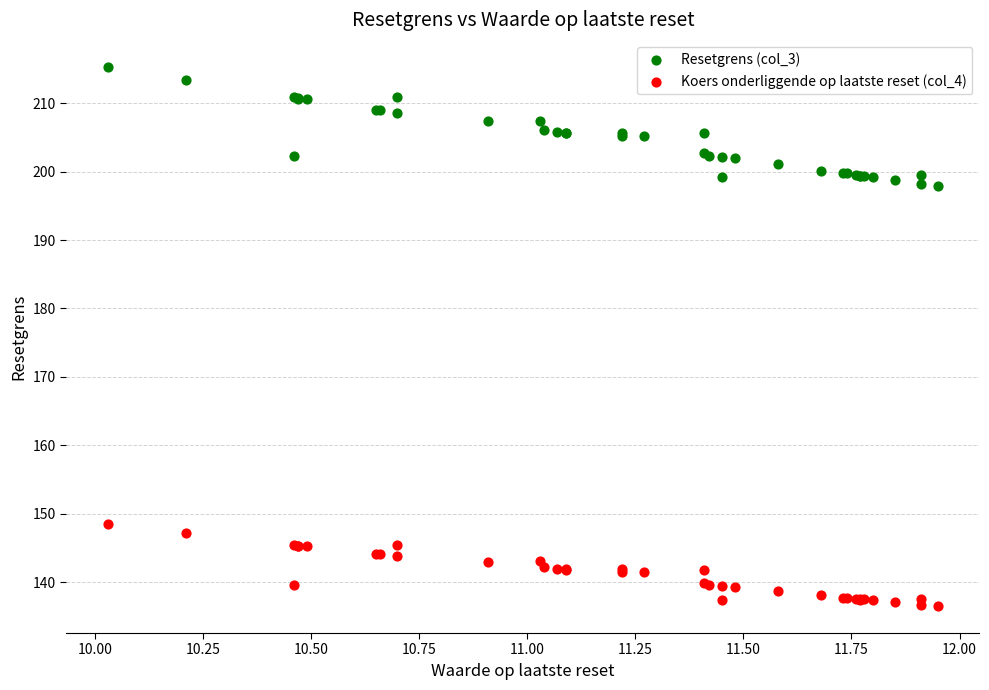

Which series contains the lowest Y value?

Koers onderliggende op laatste reset (col_4)